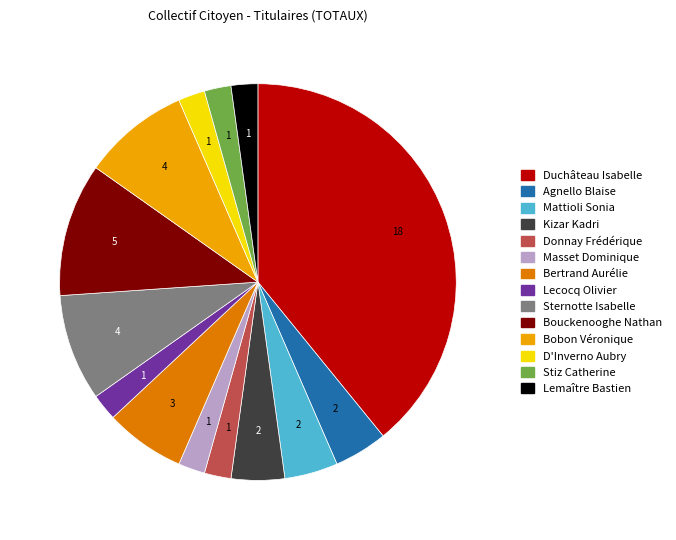

What is the largest slice in the pie chart?

Duchâteau Isabelle